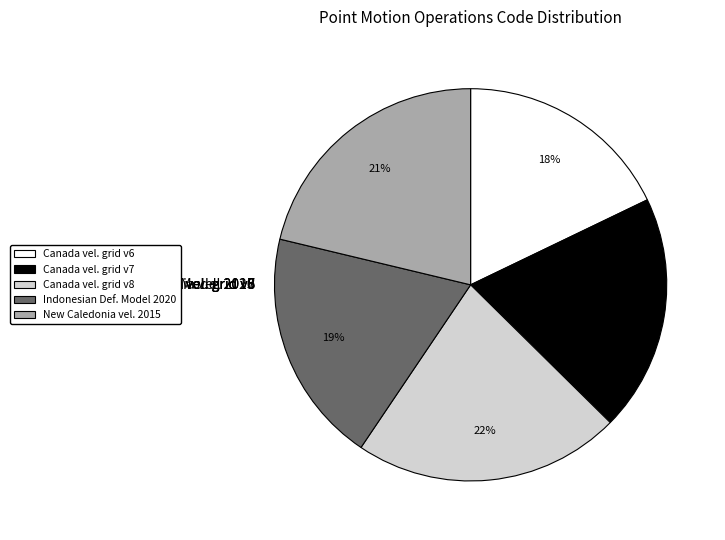

How many slices are in this pie chart?

5